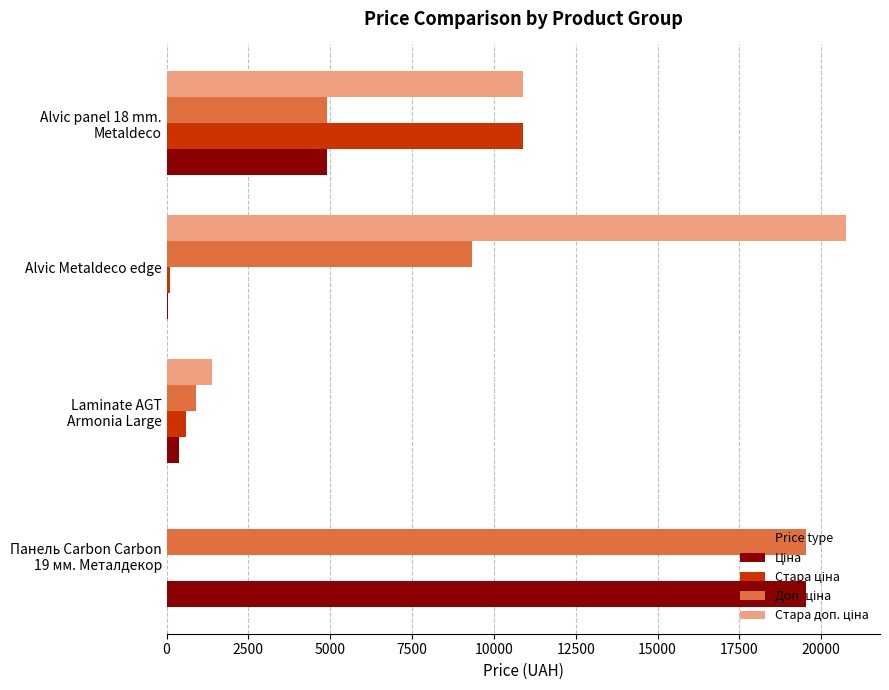

What is the greatest value displayed?

20760.8